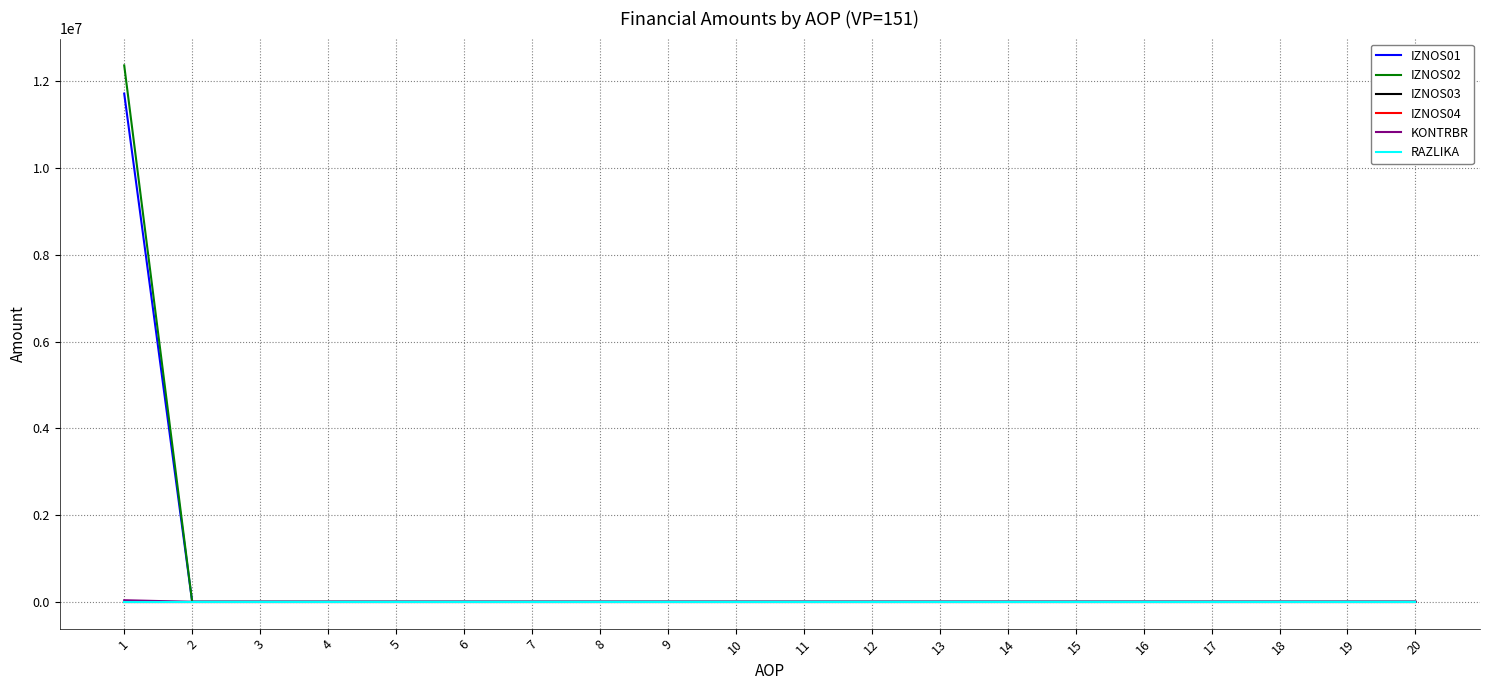

True or false: RAZLIKA has more than 2 interior local peaks.

False